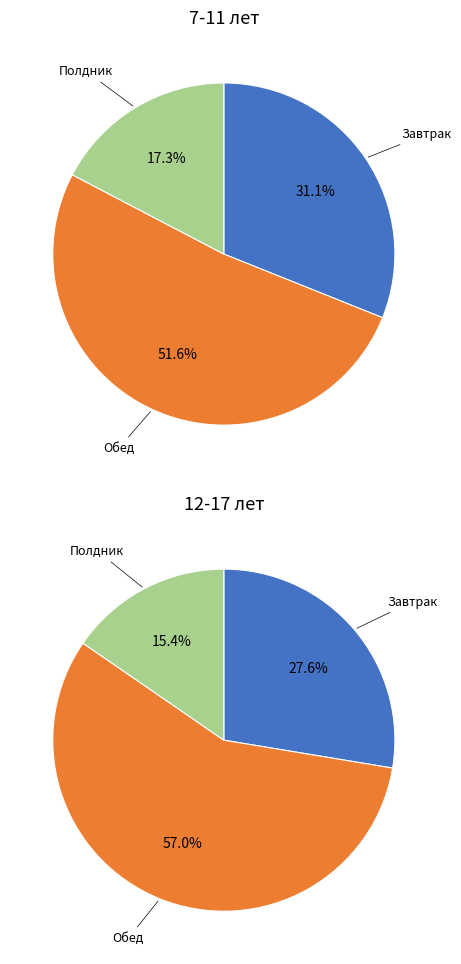

To the nearest percent, what is the combined percentage of Обед and Полдник?

72%